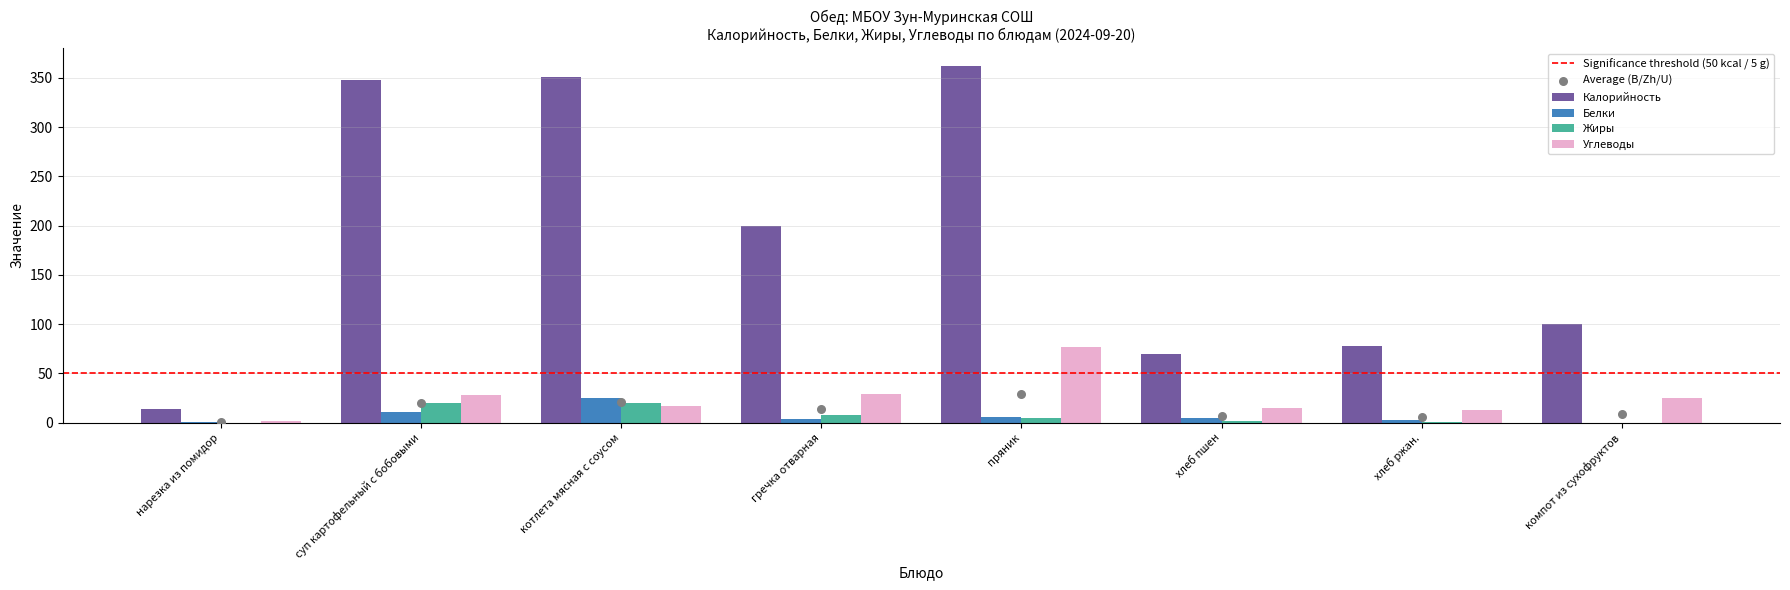

Which series has the largest total across all categories?

Калорийность